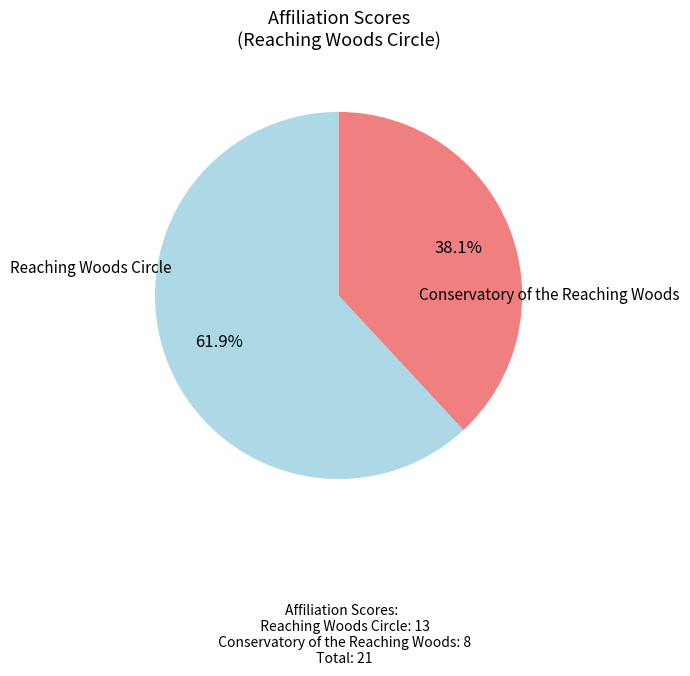

How many segments does this pie chart have?

2